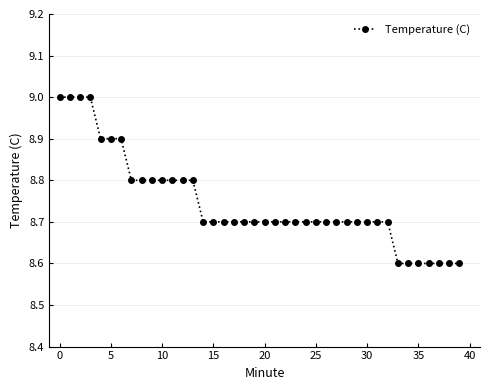

What is the value of the 36th point from the left?

8.6